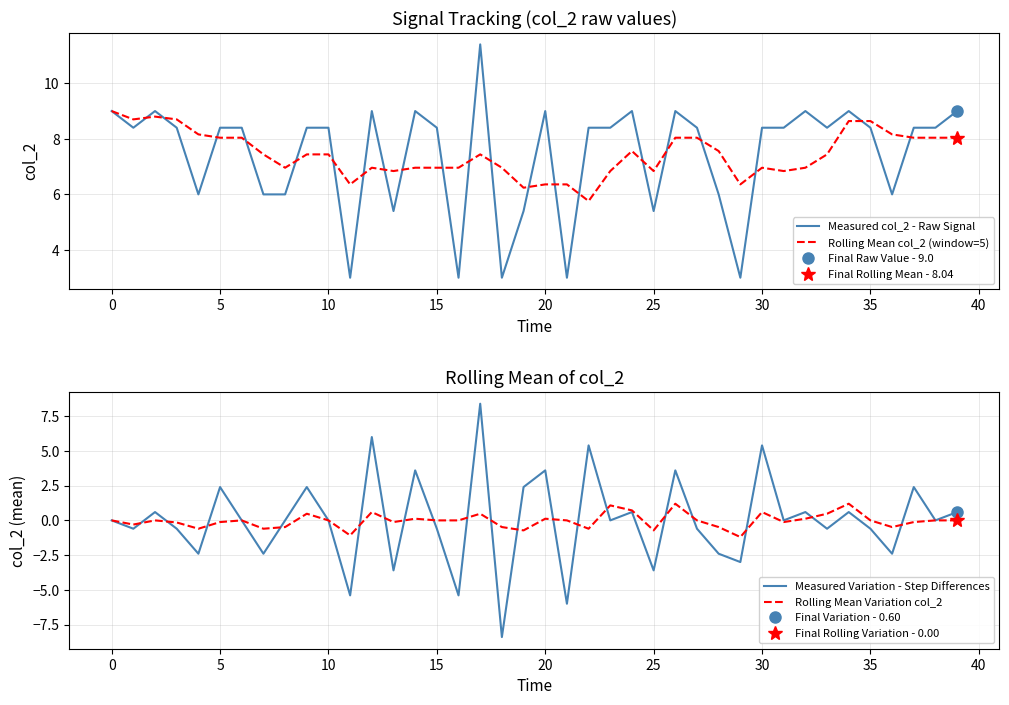

Which series has the largest range (max minus min)?

Measured Variation - Step Differences